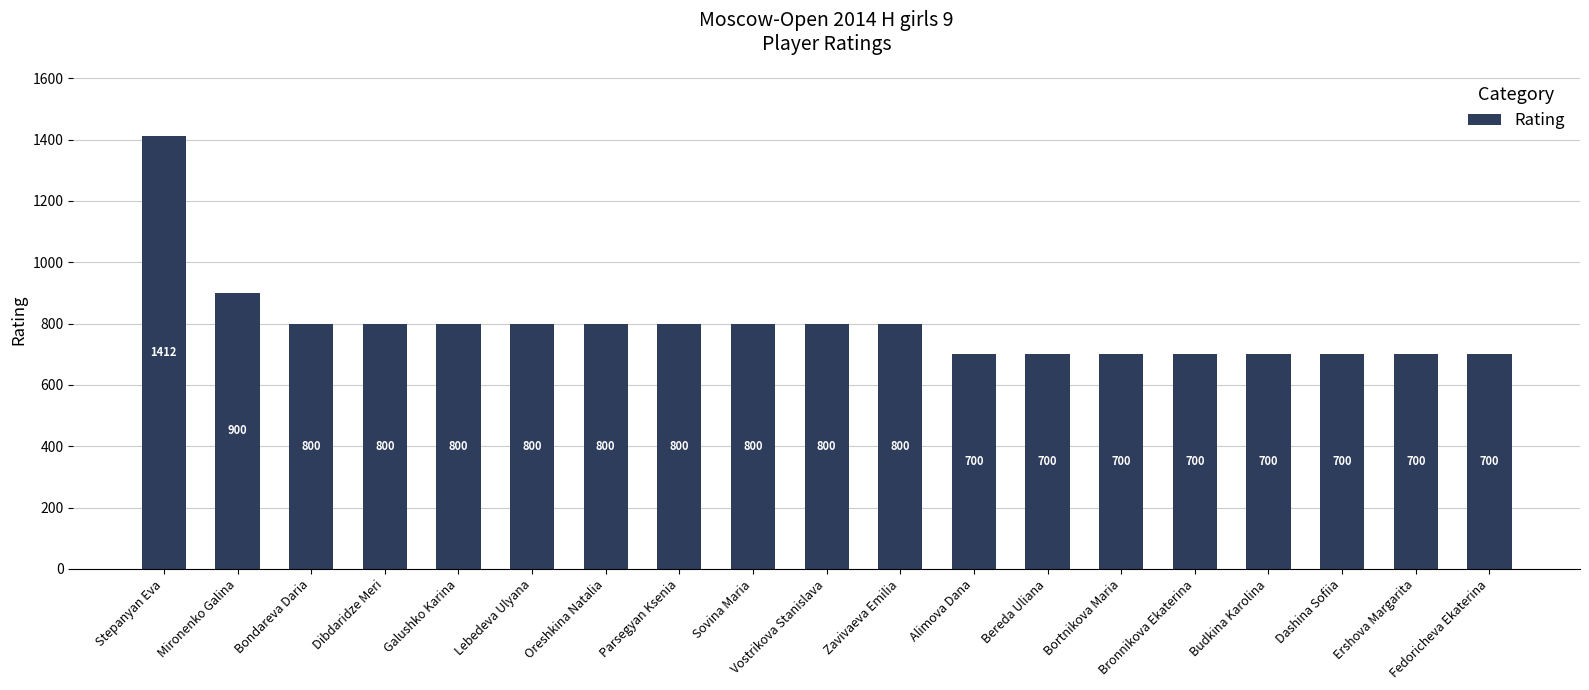

What is the maximum value shown in the chart?

1412